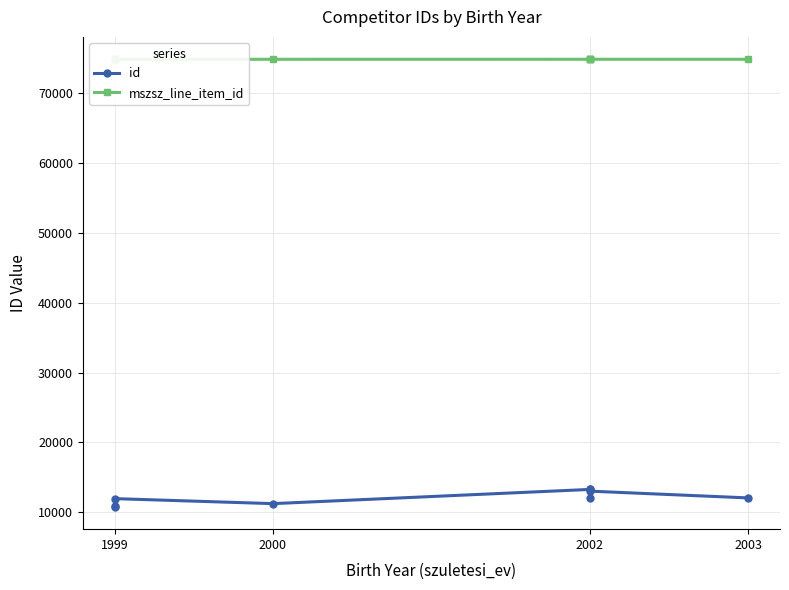

True or false: mszsz_line_item_id and id intersect in this chart.

False